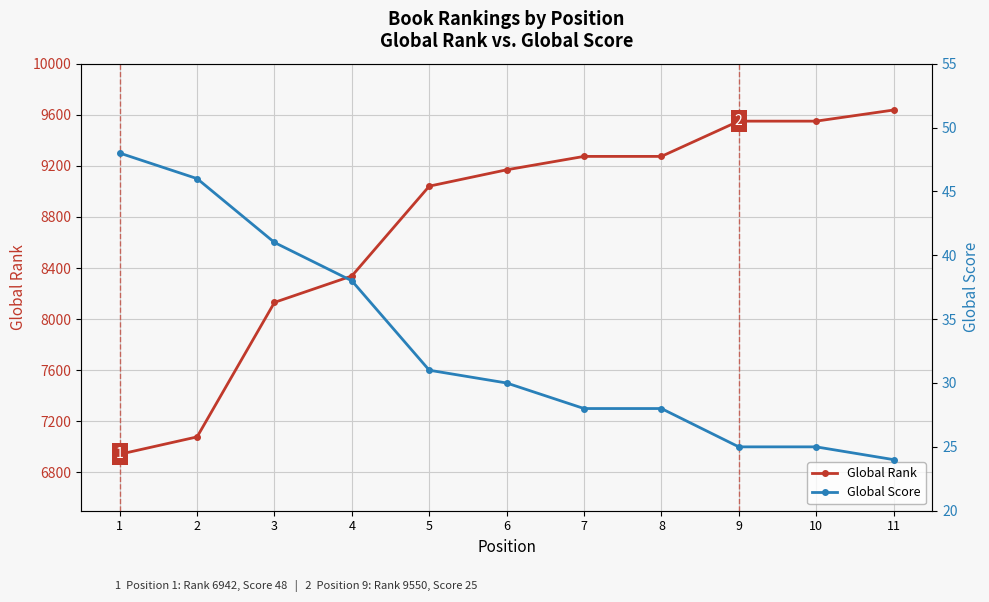

True or false: Global Rank and Global Score cross at least once.

False